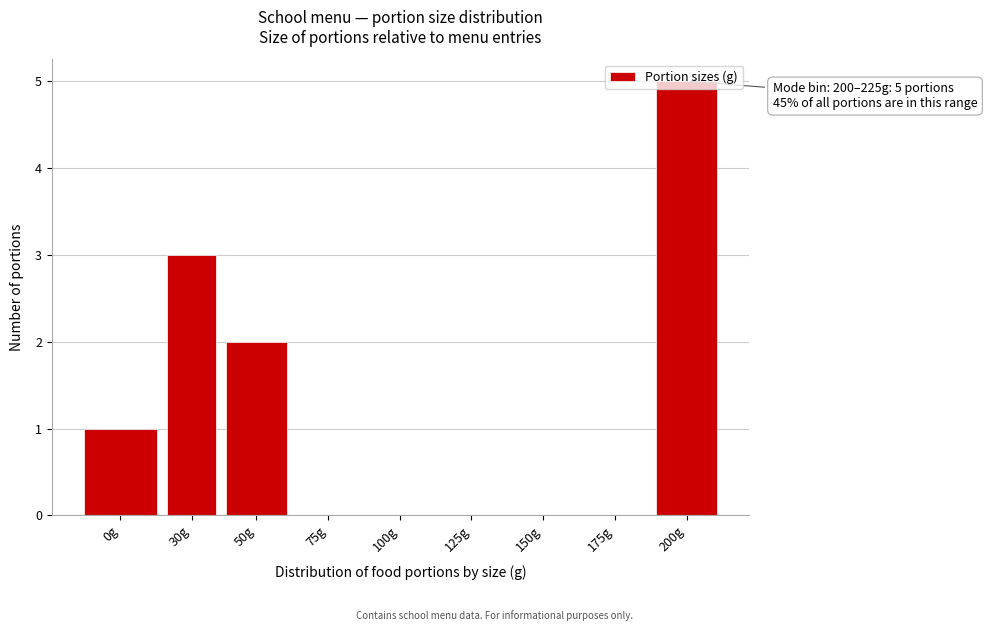

At which category does the chart reach its peak across all series?

200g